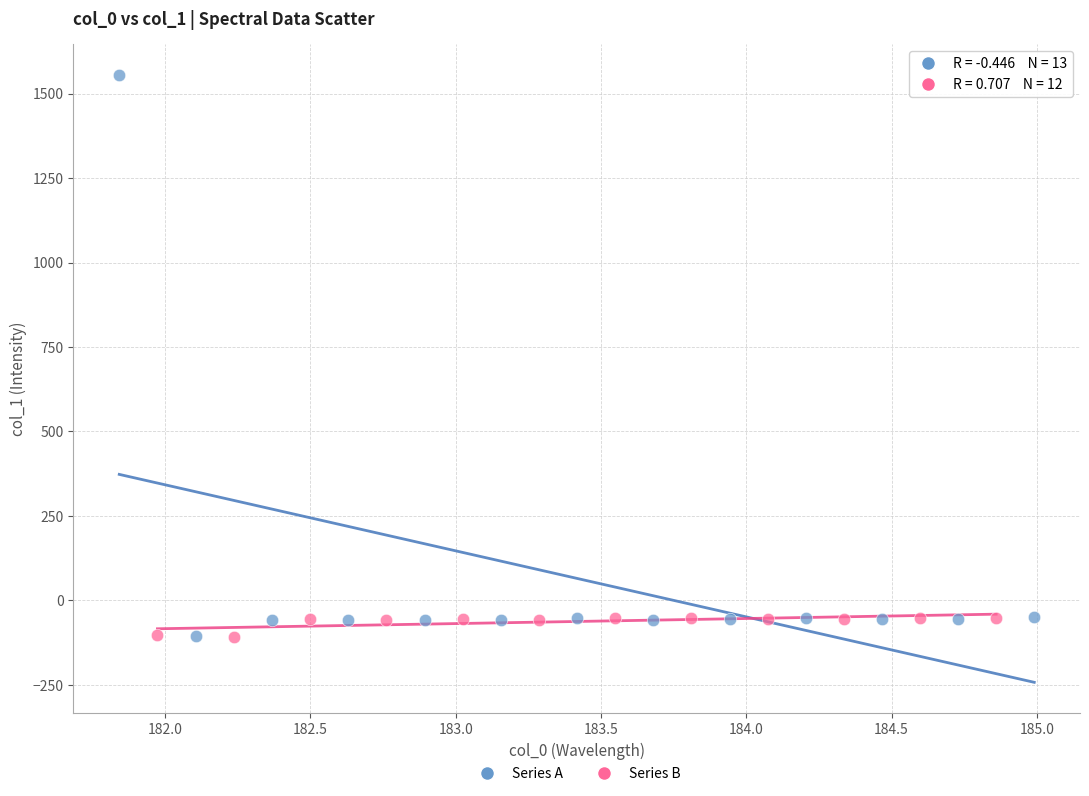

Which series reaches the maximum Y coordinate?

Series A